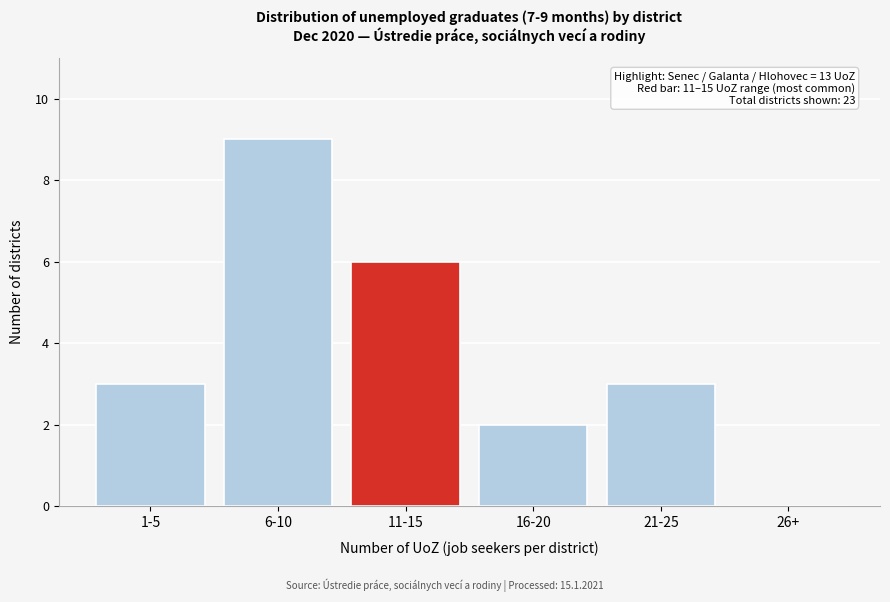

Reading left to right, list all the values displayed in this chart.

1-5=3	6-10=9	11-15=6	16-20=2	21-25=3	26+=0